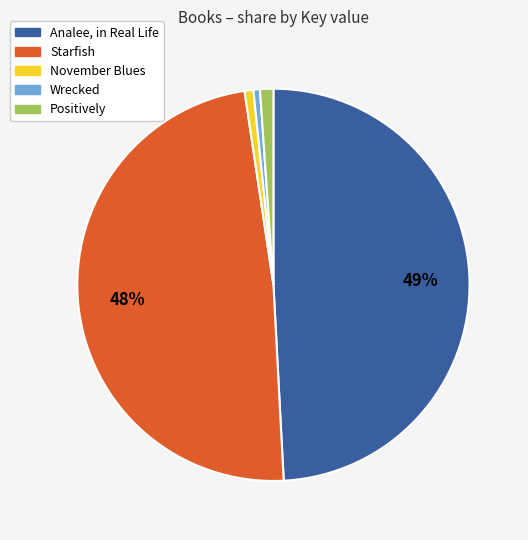

Do Wrecked and Positively together represent more than half of the pie?

No